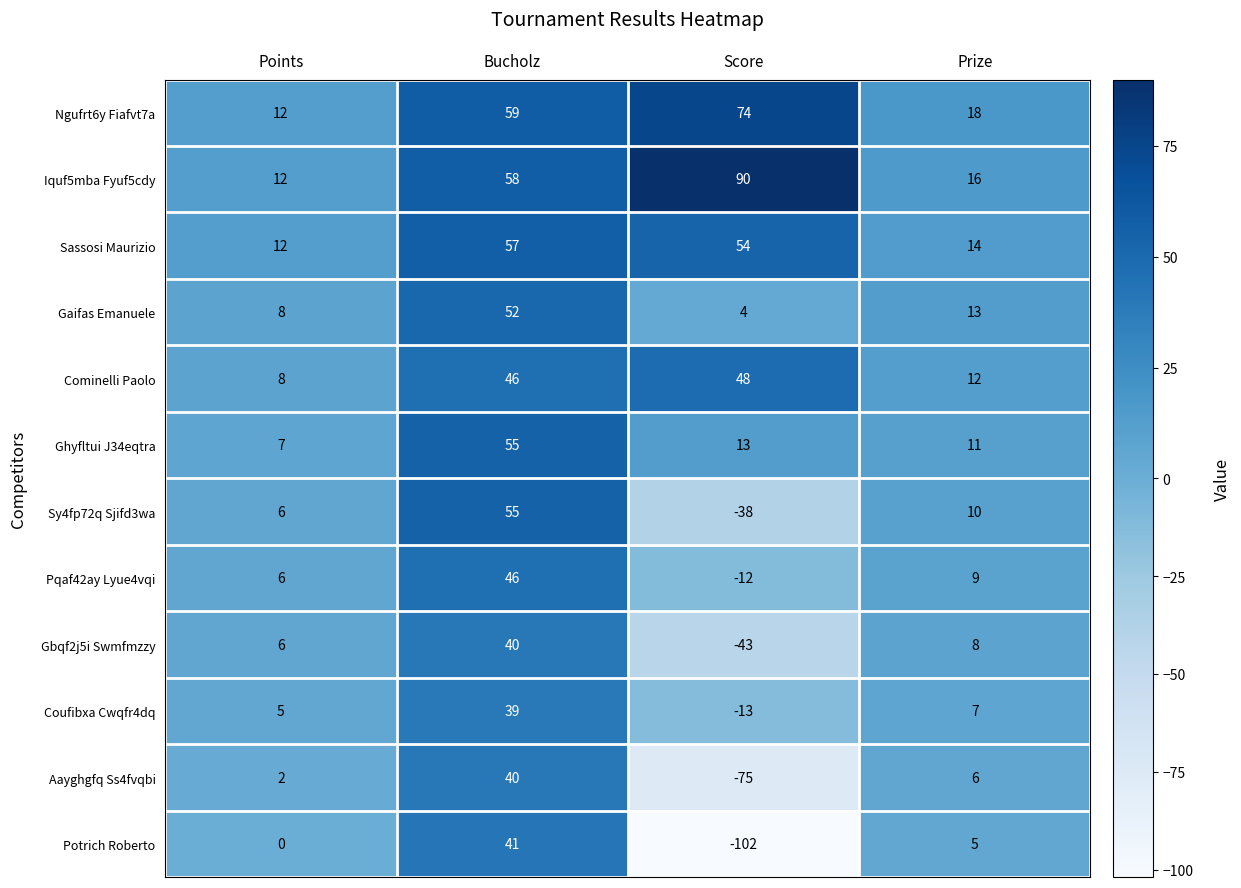

At which category does the chart reach its minimum across all series?

Score